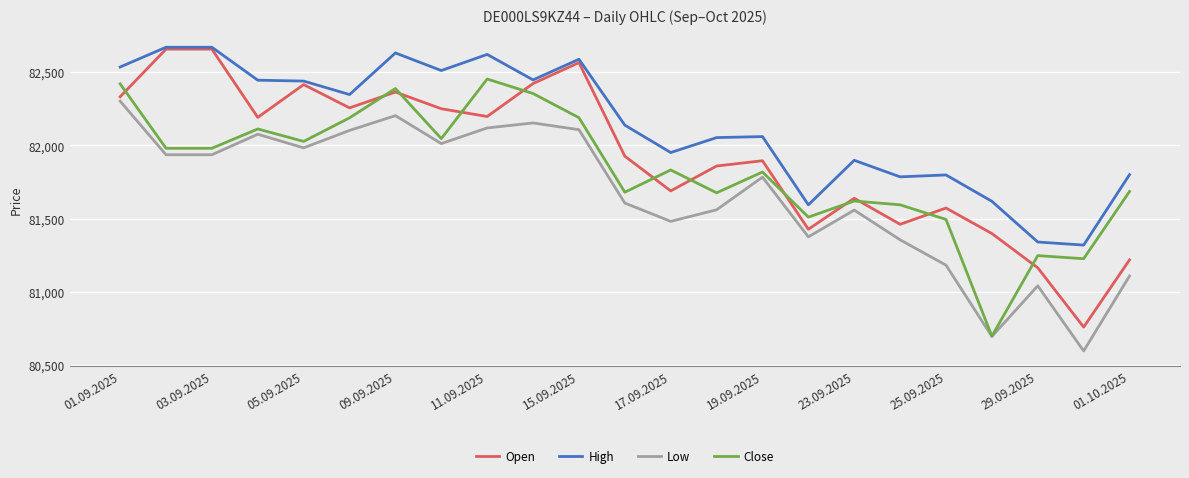

What are all the series names shown in the legend?

Open, High, Low, Close